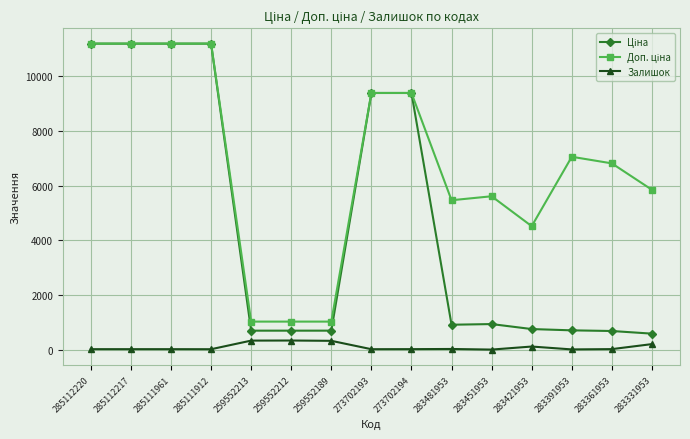

What is the spread (max minus min) of values at 259552213?

694.6